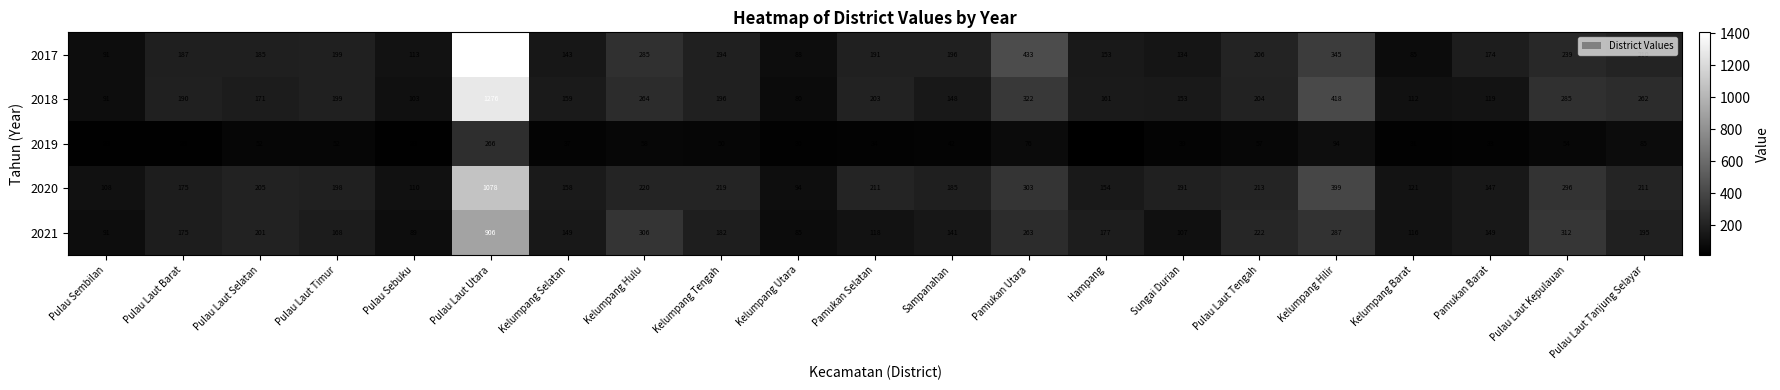

List the series in order of their peak value, highest first.

2017, 2018, 2020, 2021, 2019